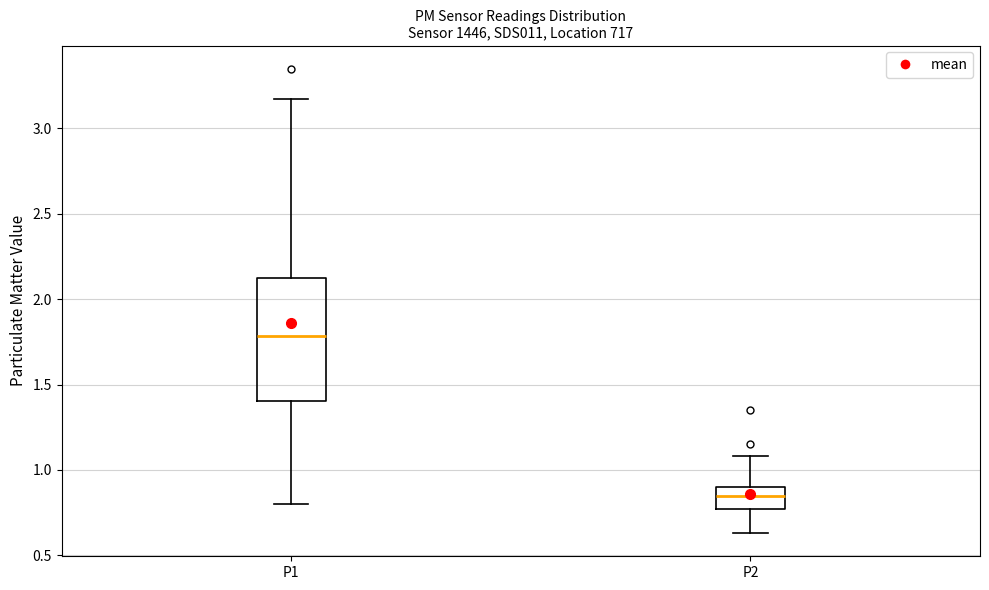

Where is the upper edge of the box for P2 on the y-axis? The values are not printed on the chart, so give them approximately, as read against the axis.

0.90